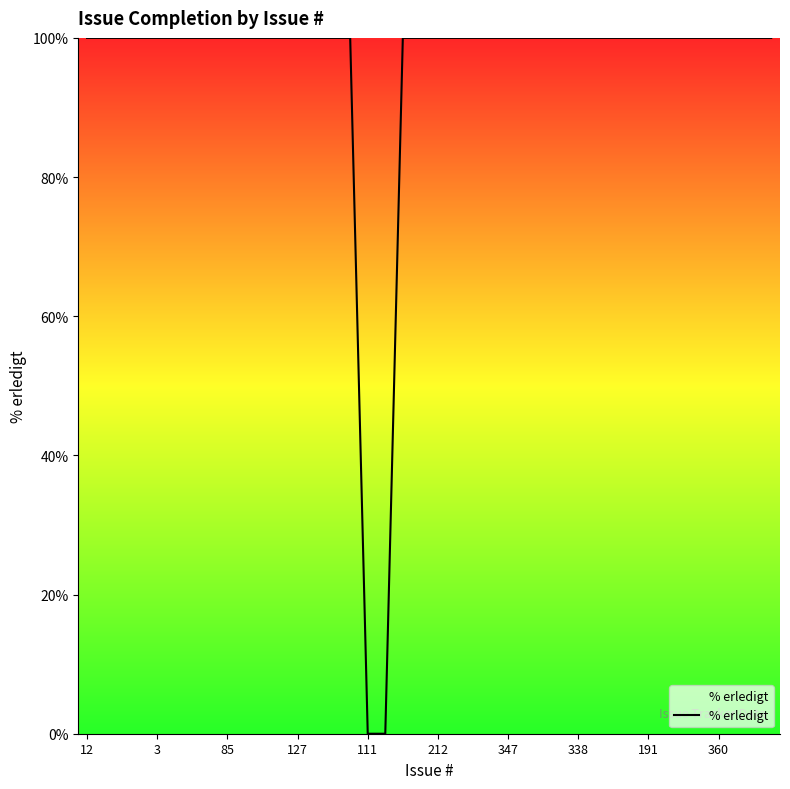

What is the greatest value displayed?

100